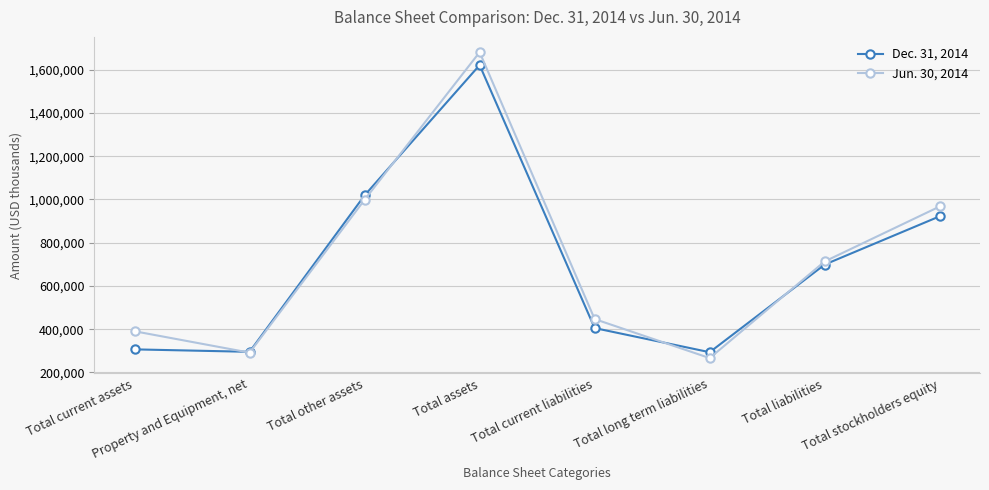

Count the number of categories in the chart.

8